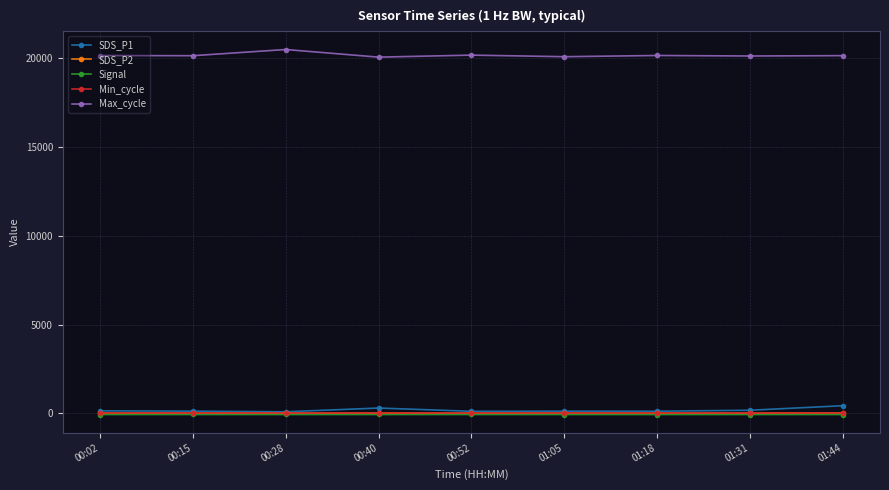

What is the difference between the maximum and minimum values in the Max_cycle series?

429.0